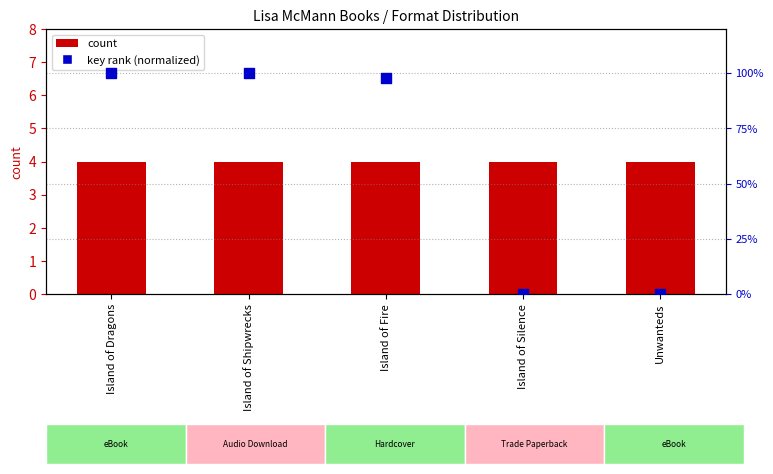

Which series contains the lowest Y value?

key rank (normalized)